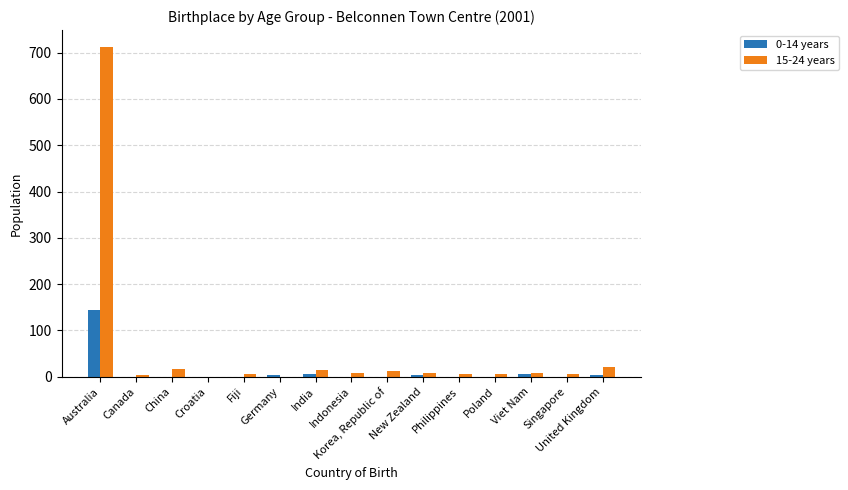

Which series has the largest total across all categories?

15-24 years